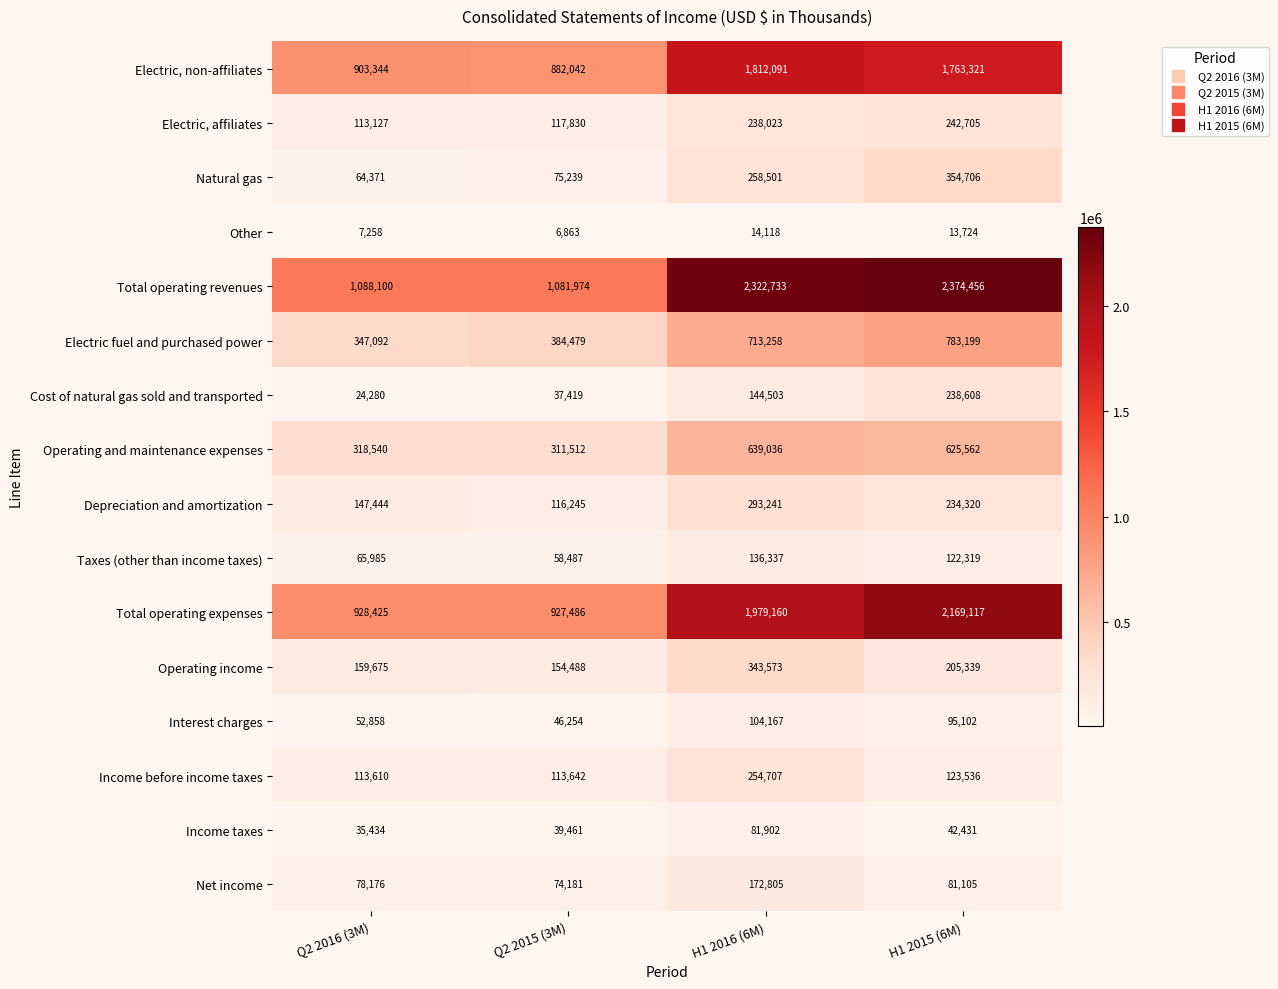

Rank the series at H1 2016 (6M) from highest to lowest value.

Total operating revenues, Total operating expenses, Electric, non-affiliates, Electric fuel and purchased power, Operating and maintenance expenses, Operating income, Depreciation and amortization, Natural gas, Income before income taxes, Electric, affiliates, Net income, Cost of natural gas sold and transported, Taxes (other than income taxes), Interest charges, Income taxes, Other